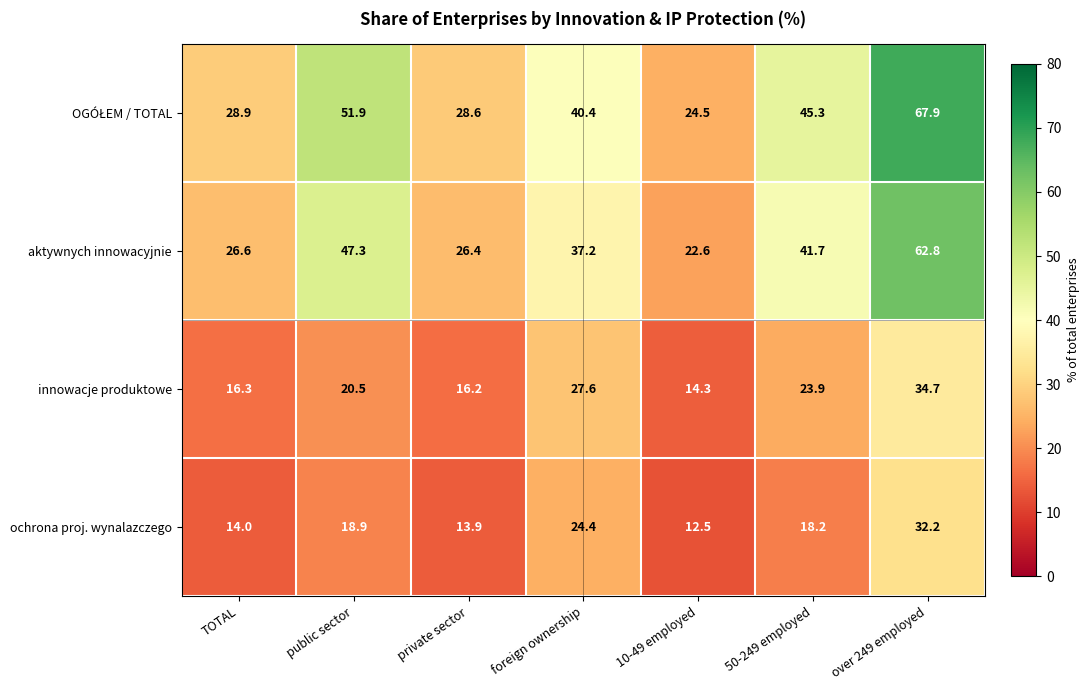

Read the ochrona proj. wynalazczego value at private sector.

13.9